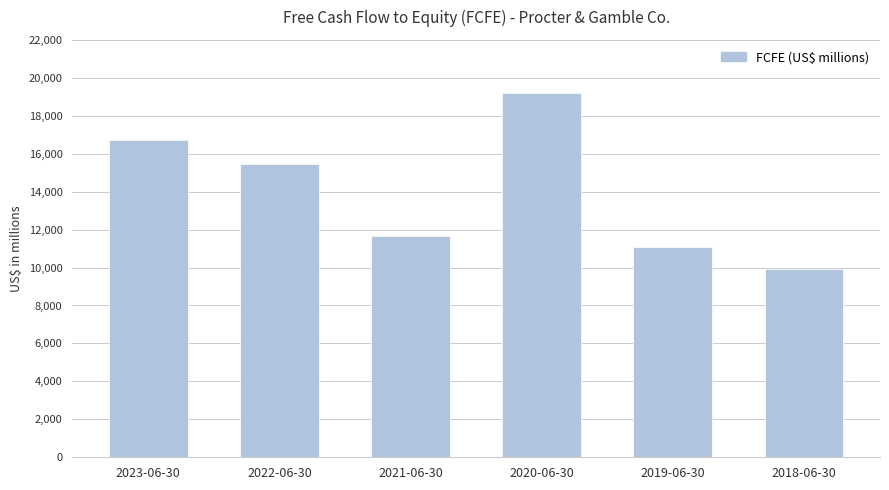

How many data points does each series have?

6